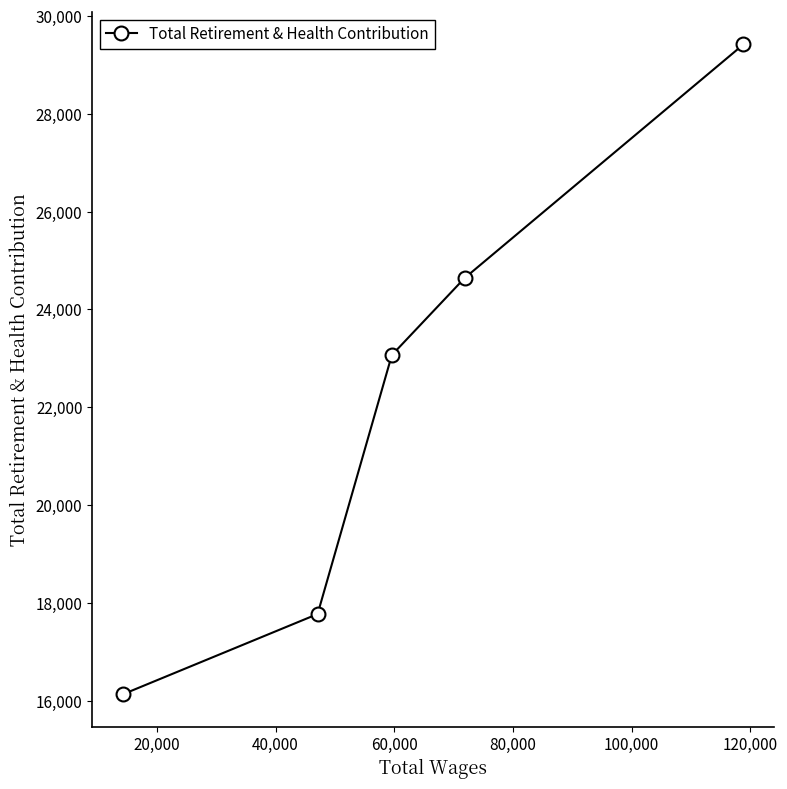

What is the average value?

22207